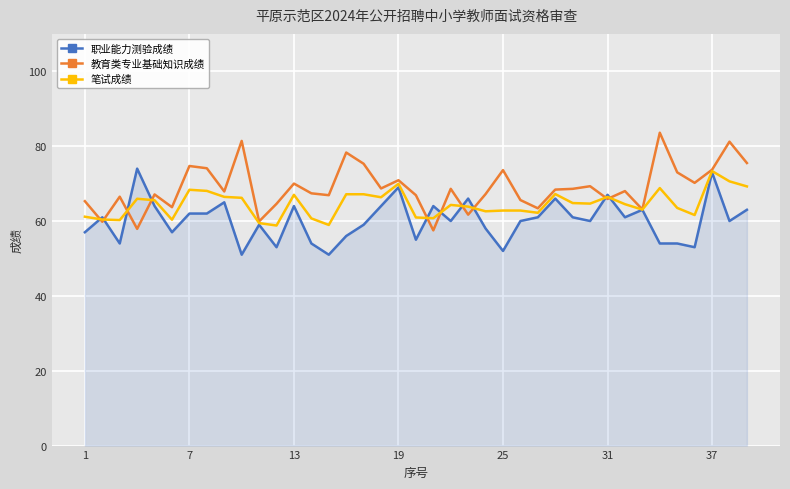

What is the minimum value for 笔试成绩?

58.8